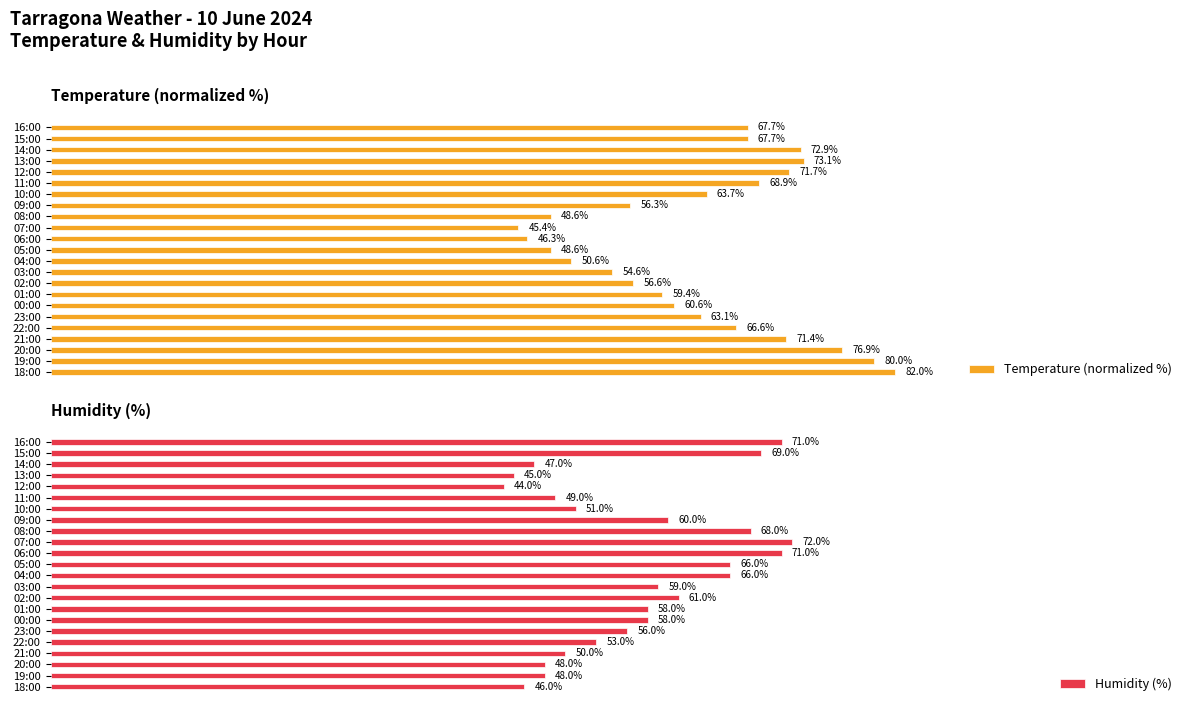

What is the sum of all Humidity (%) values?

1316.0